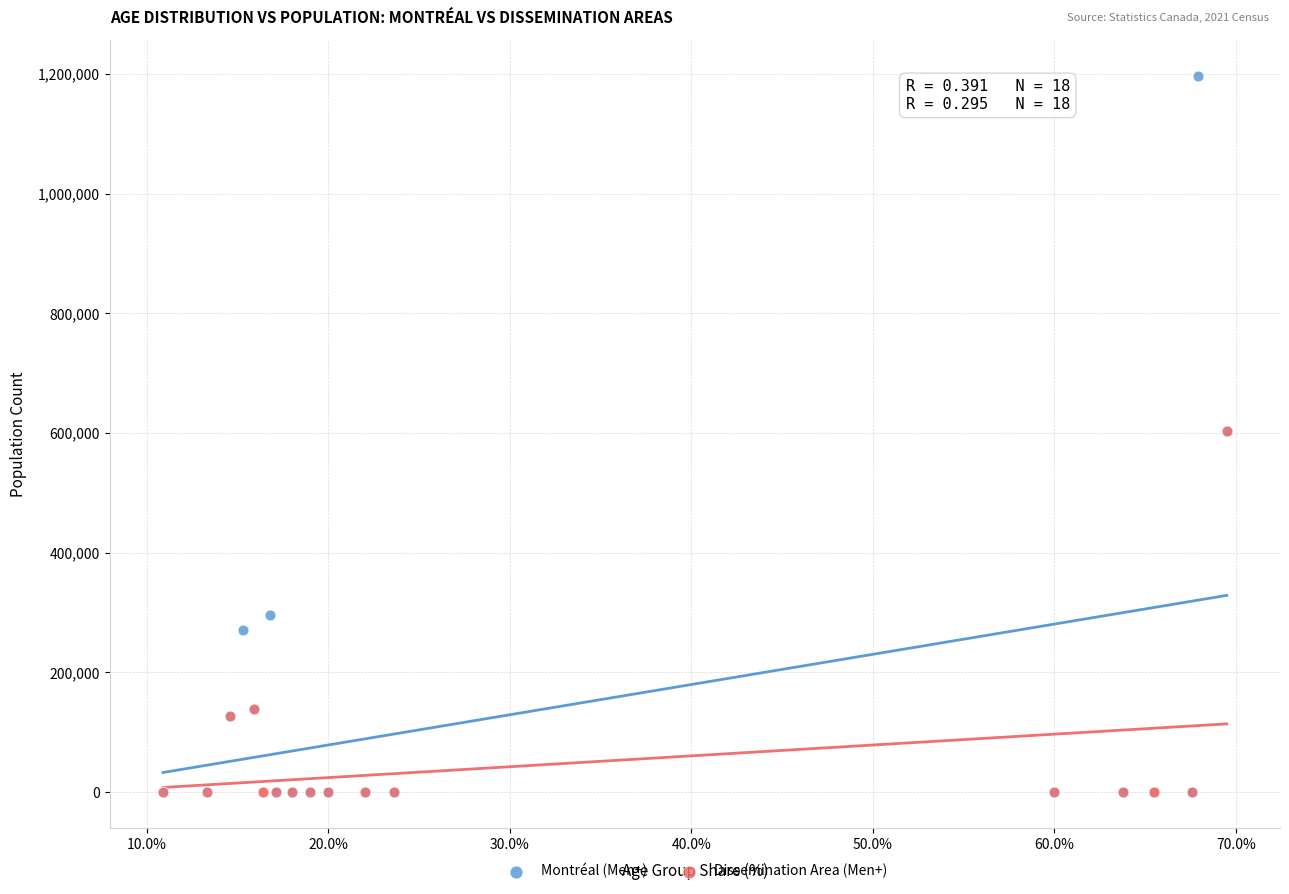

Which series has the widest spread of Y values?

Montréal (Men+)